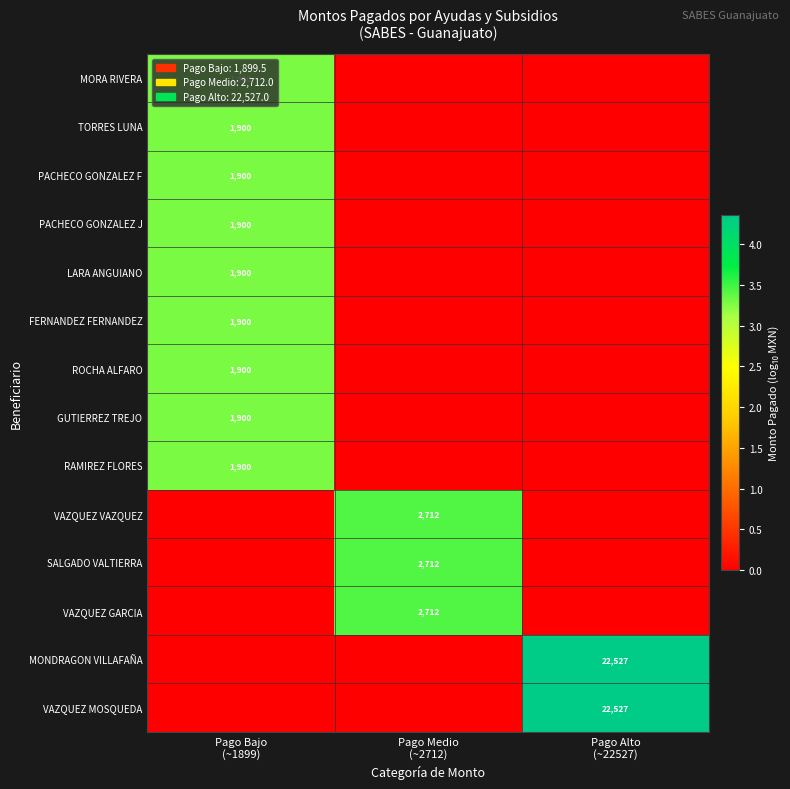

What is the difference between the maximum and minimum values in the PACHECO GONZALEZ F series?

3.3